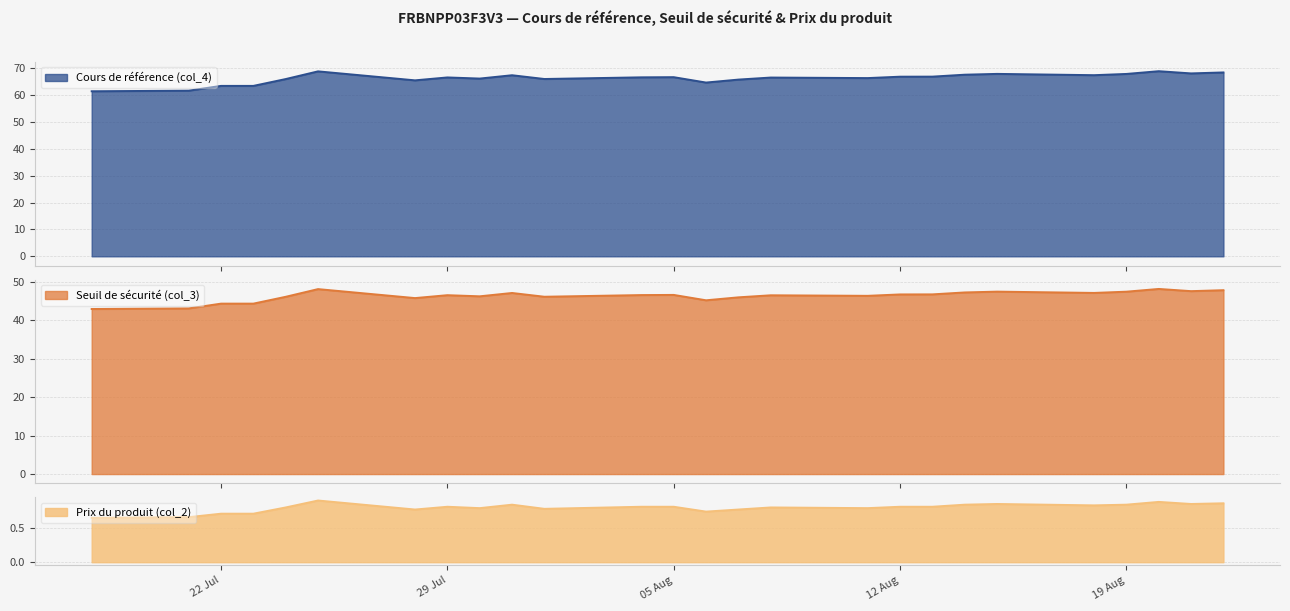

What is the average value of the Cours de référence (col_4) series?

66.2